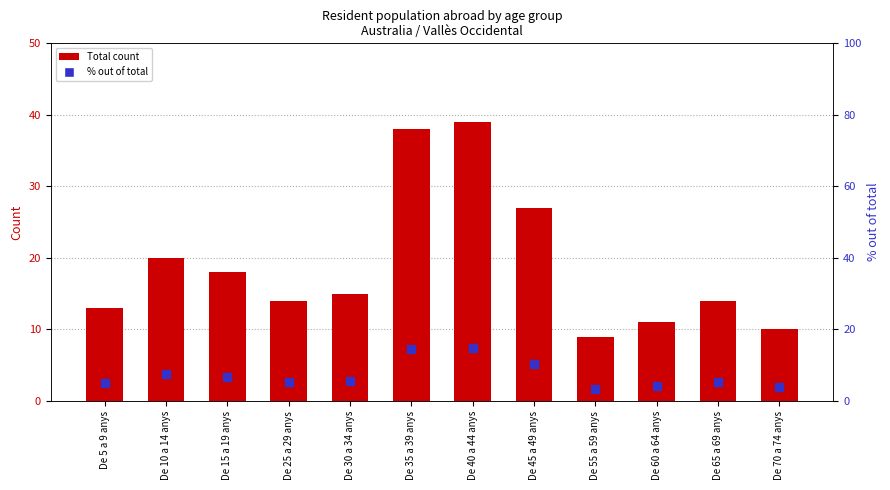

What is the spread (max minus min) of values at De 30 a 34 anys?

9.3